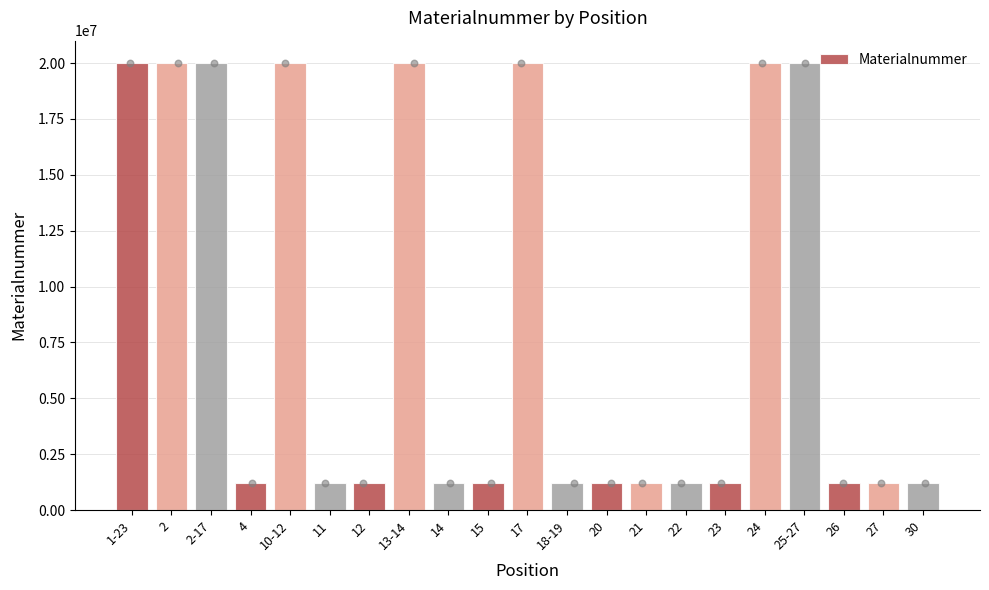

What is the ratio of the value at 1-23 to the value at 30?

16.3